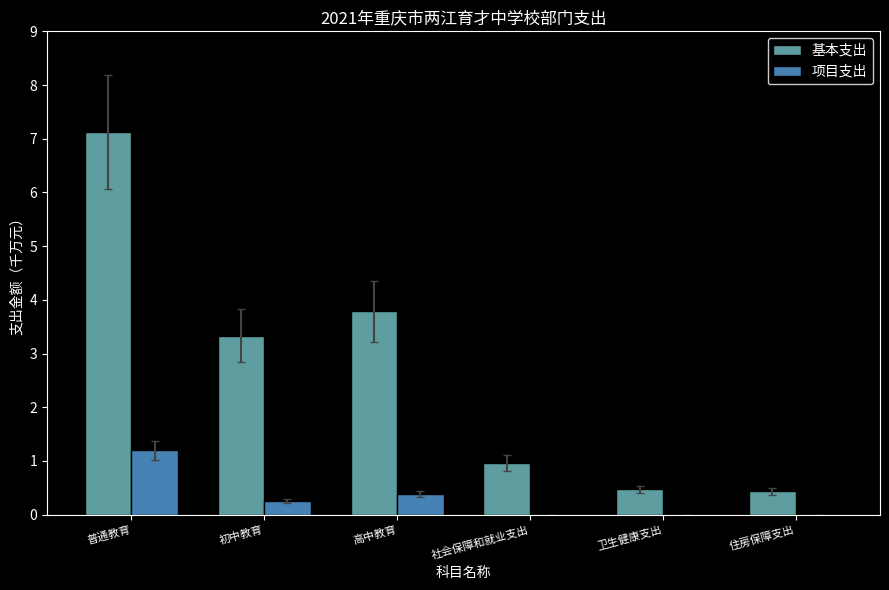

Are the bars horizontal?

No